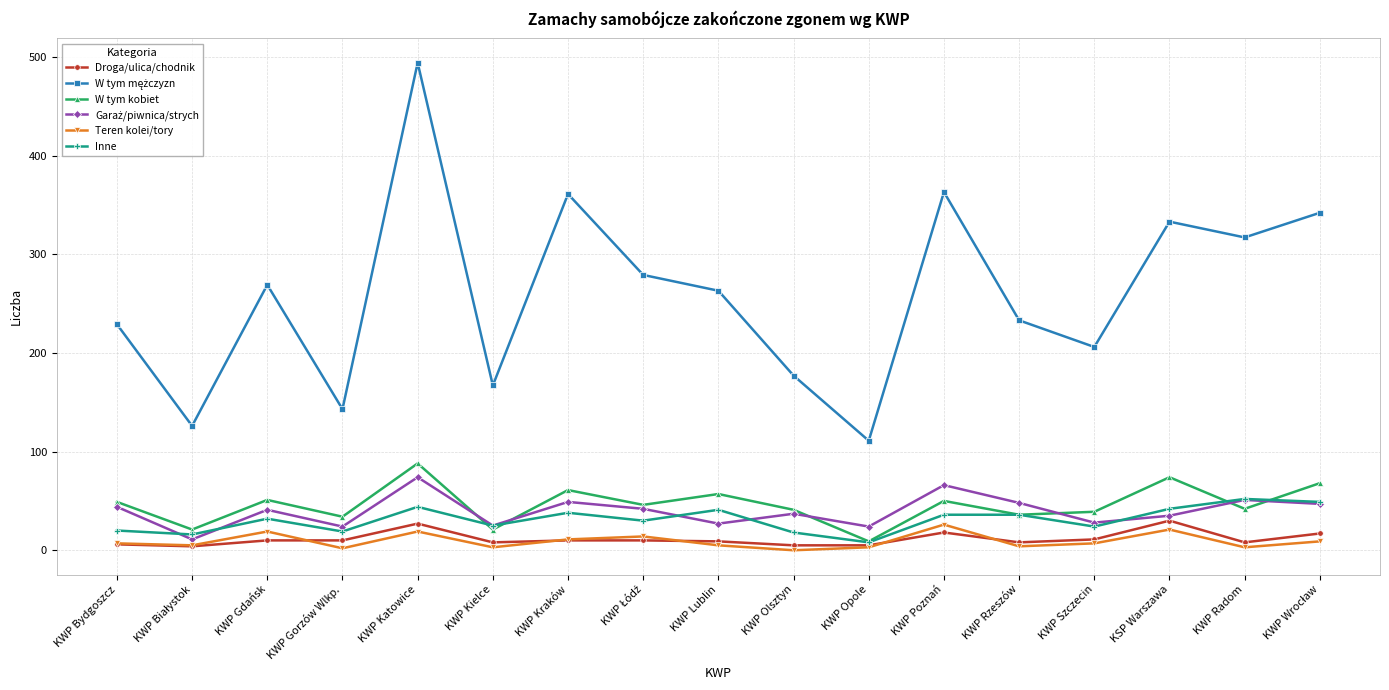

What is the label of the 8th point from the right?

KWP Olsztyn